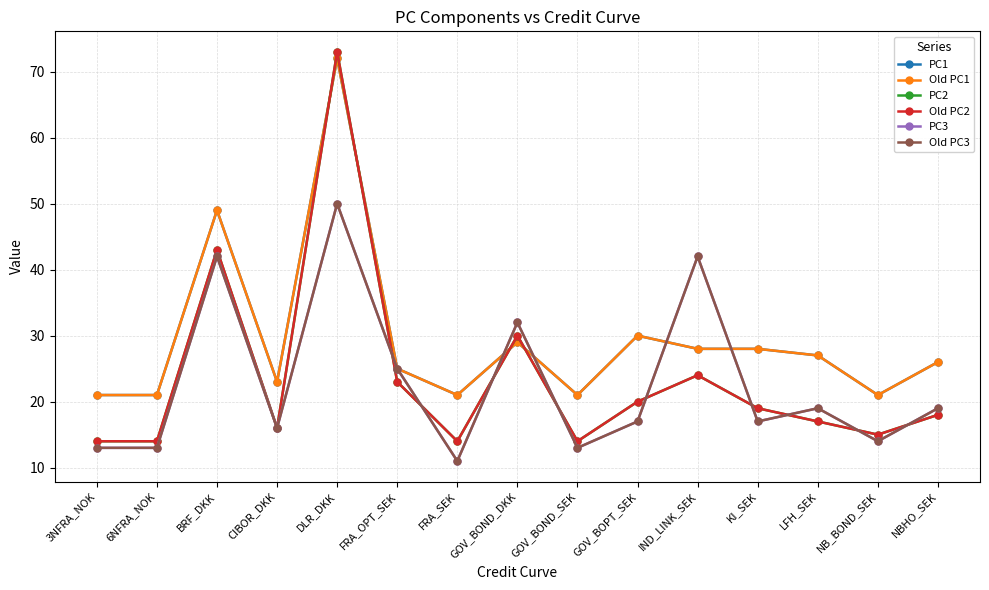

What is the spread (max minus min) of values at LFH_SEK?

10